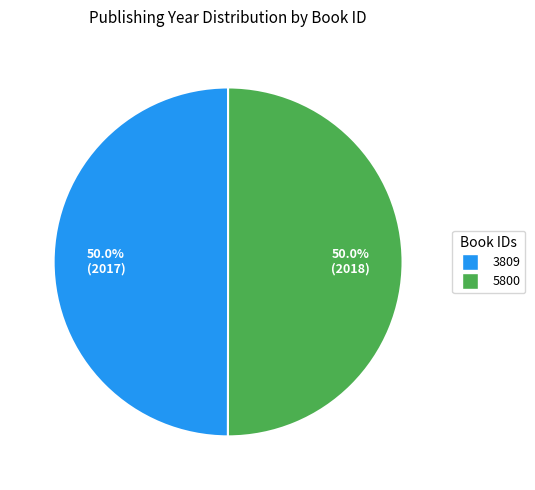

The 5800 slice represents 62% of the pie. True or false?

False